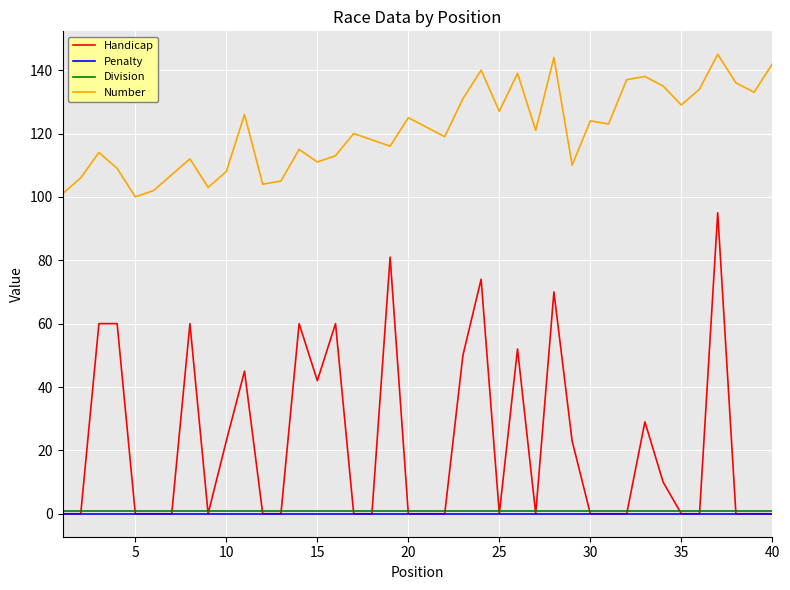

Does the chart display data point markers on the line(s)?

No